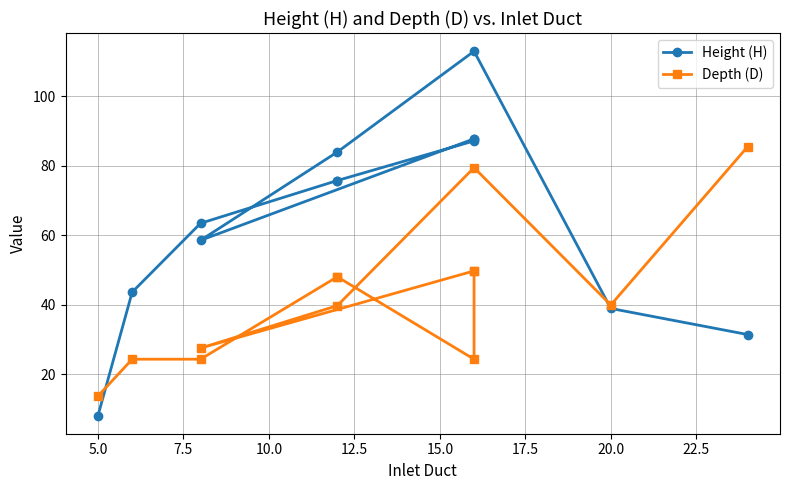

What is the minimum value shown in the chart?

8.2